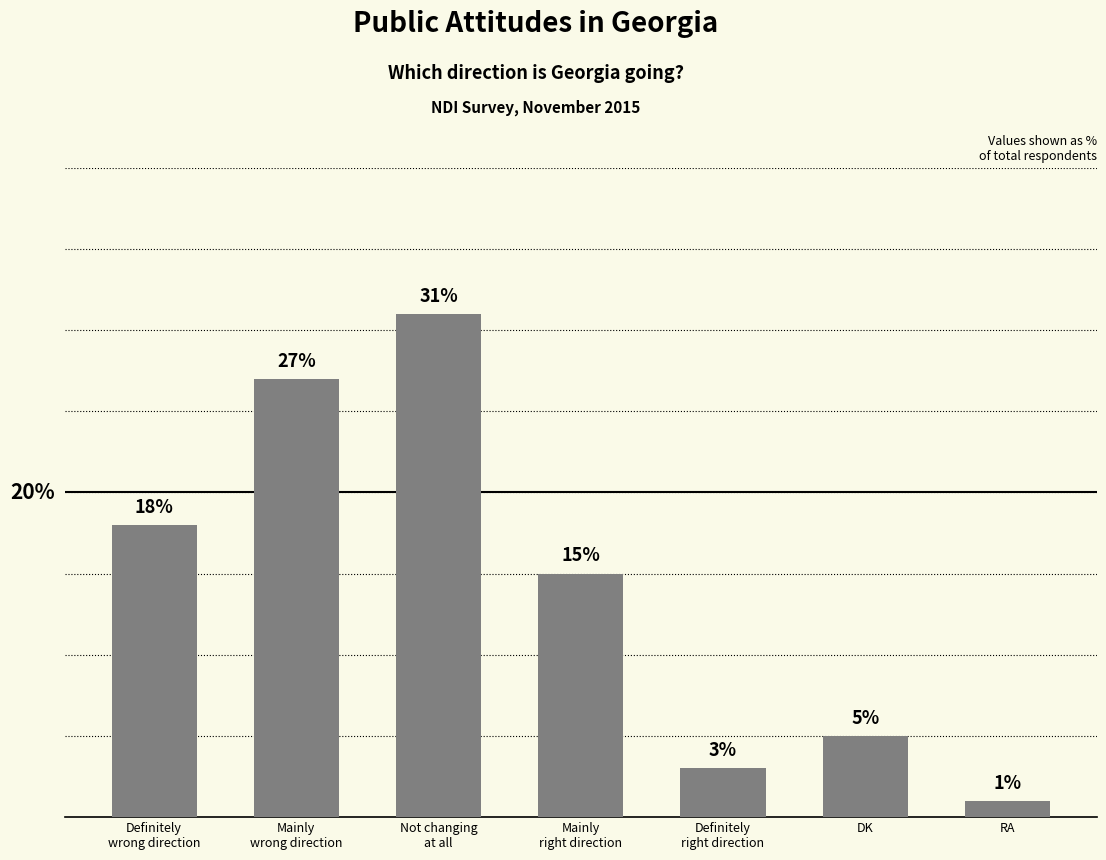

List the labels in order of value, smallest first.

RA, Definitely
right direction, DK, Mainly
right direction, Definitely
wrong direction, Mainly
wrong direction, Not changing
at all